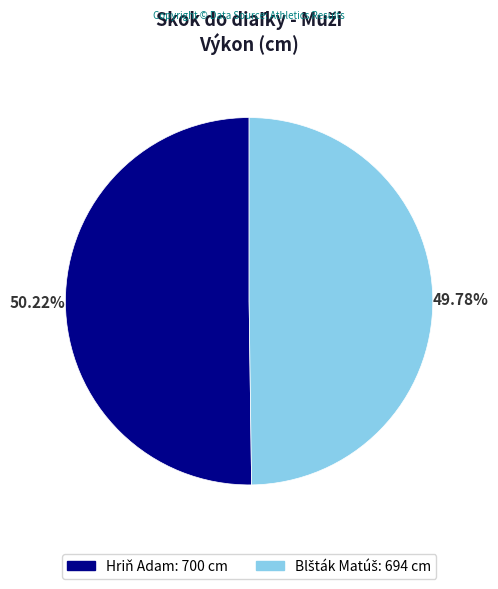

Is there any slice that represents more than half of the pie?

Yes